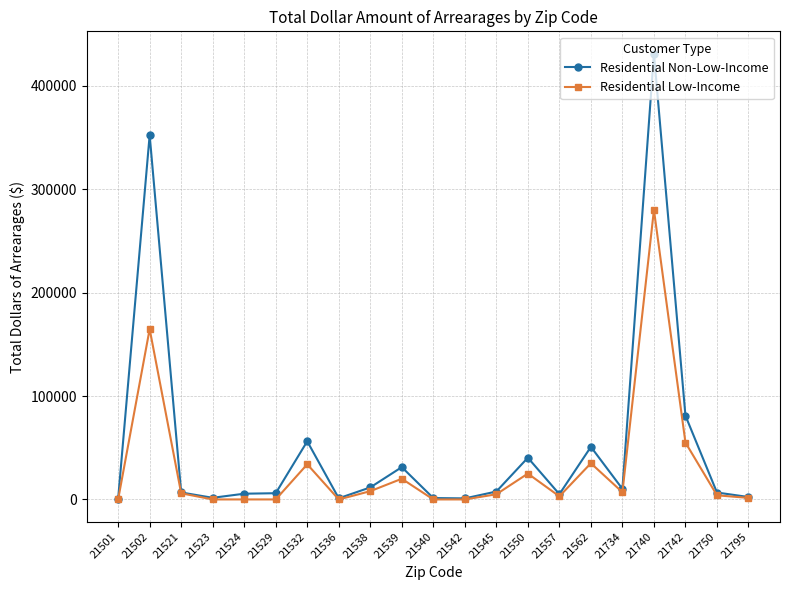

What is the difference between the maximum and minimum values in the Residential Non-Low-Income series?

430490